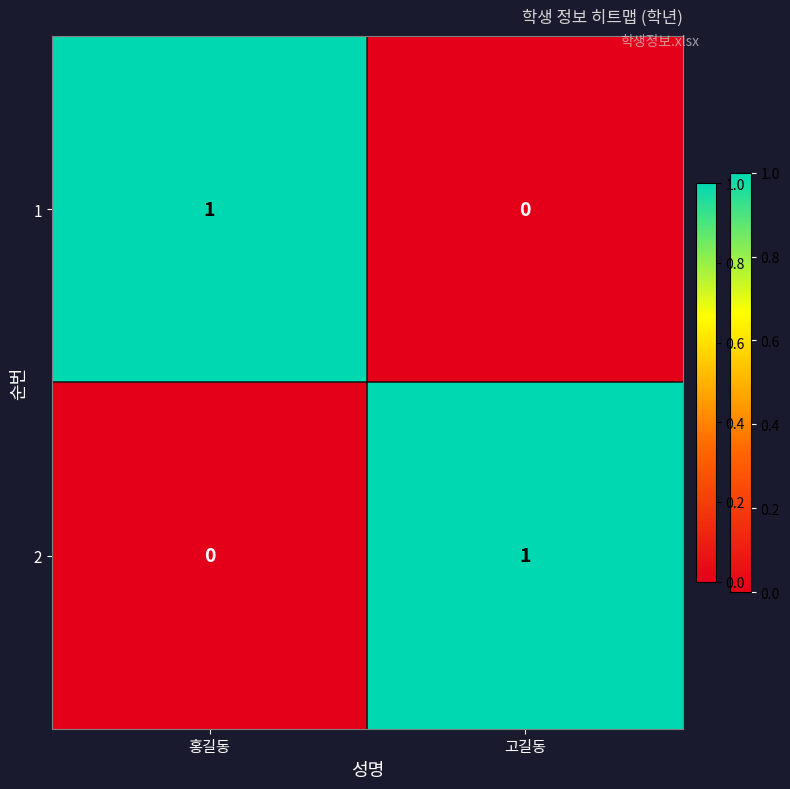

At how many categories does at least one series exceed 0?

2